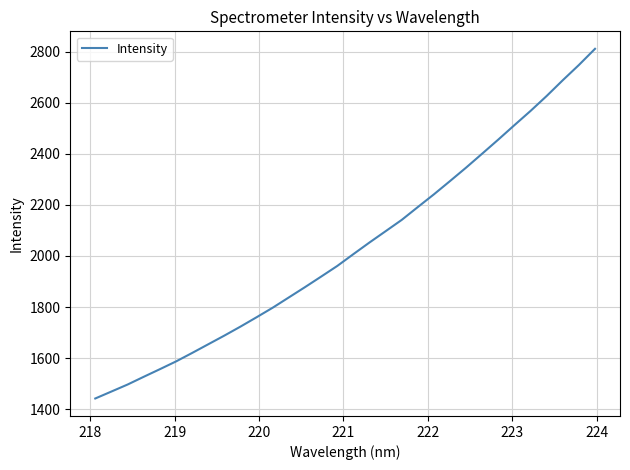

What is the greatest value displayed?

2811.4